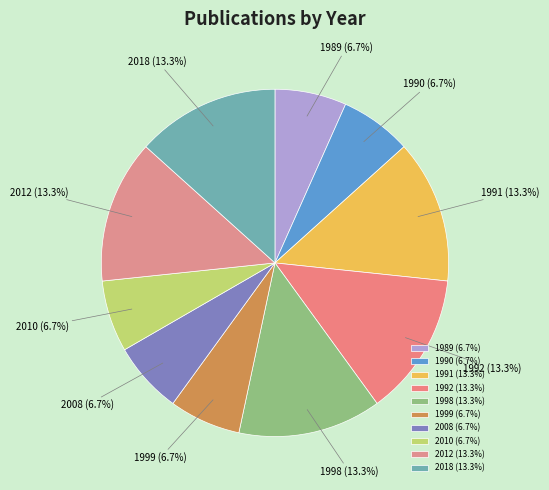

Approximately how many times larger is the value at 2010 (6.7%) compared to 1990 (6.7%)?

1.0